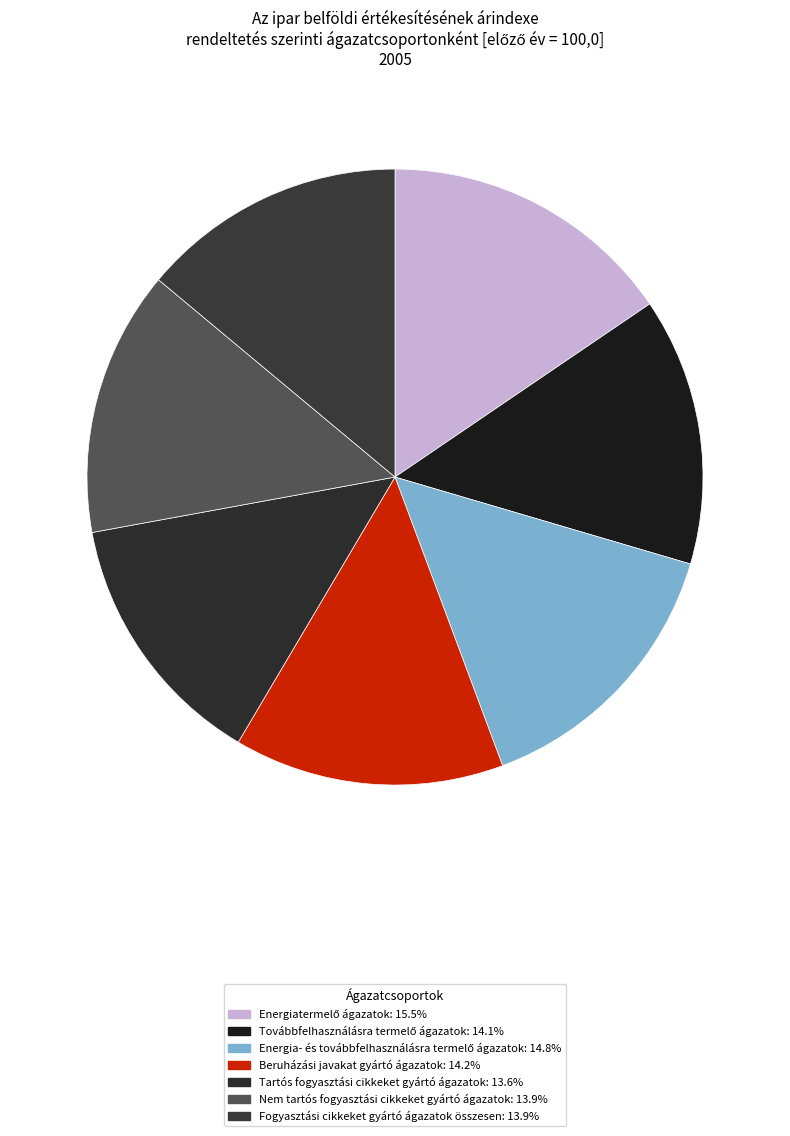

What percentage is the Fogyasztási cikkeket gyártó ágazatok összesen slice, to the nearest percent?

14%